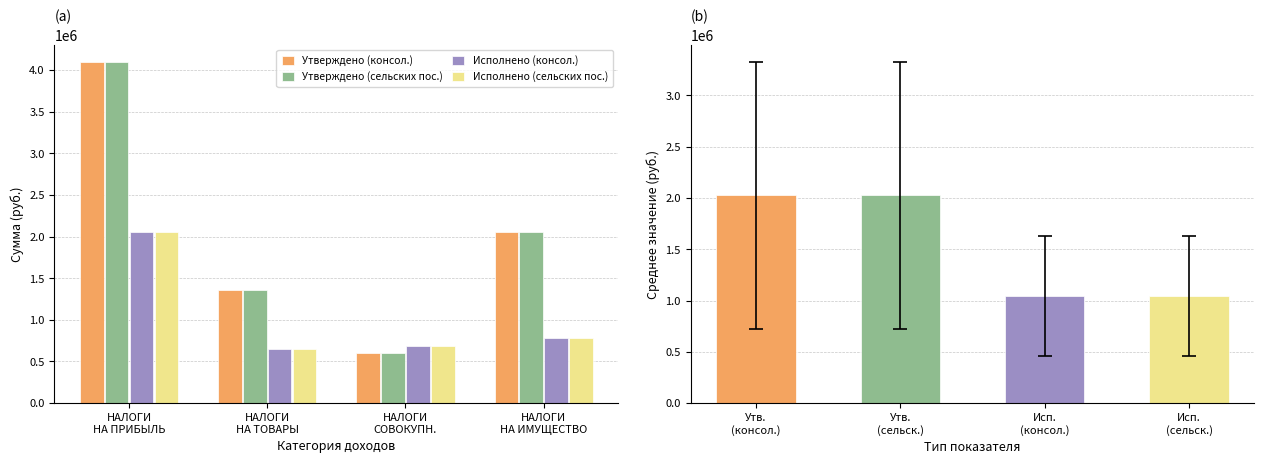

What is the average value of the Исполнено (сельских пос.) series?

1044685.9